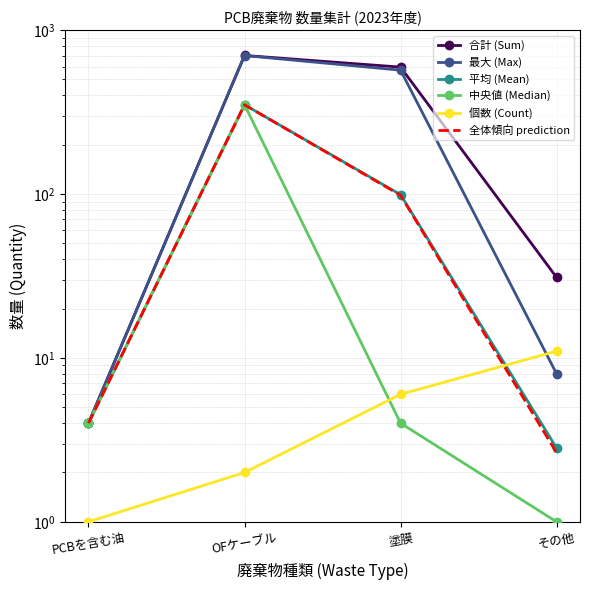

What is the sum of the 平均 (Mean) values at 塗膜 and OFケーブル?

449.7